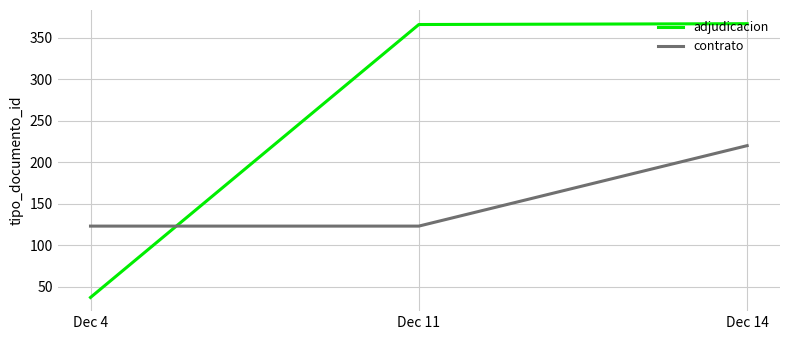

At Dec 14, list the series in order from smallest to largest.

contrato, adjudicacion